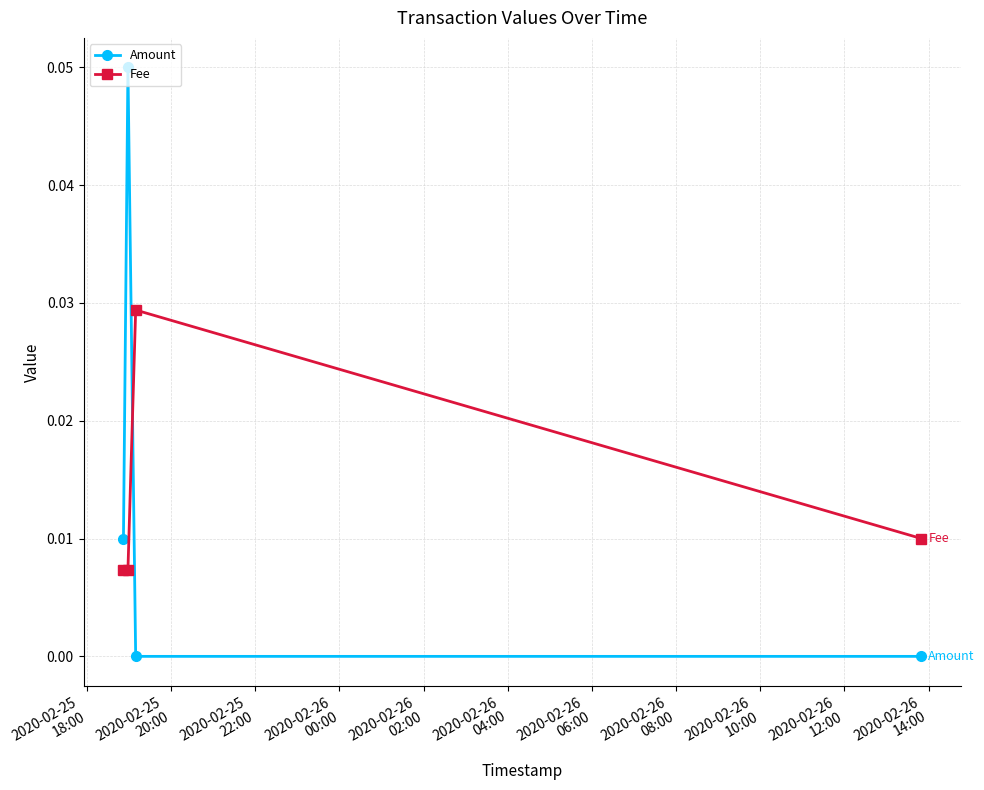

How many lines are shown in the chart?

2